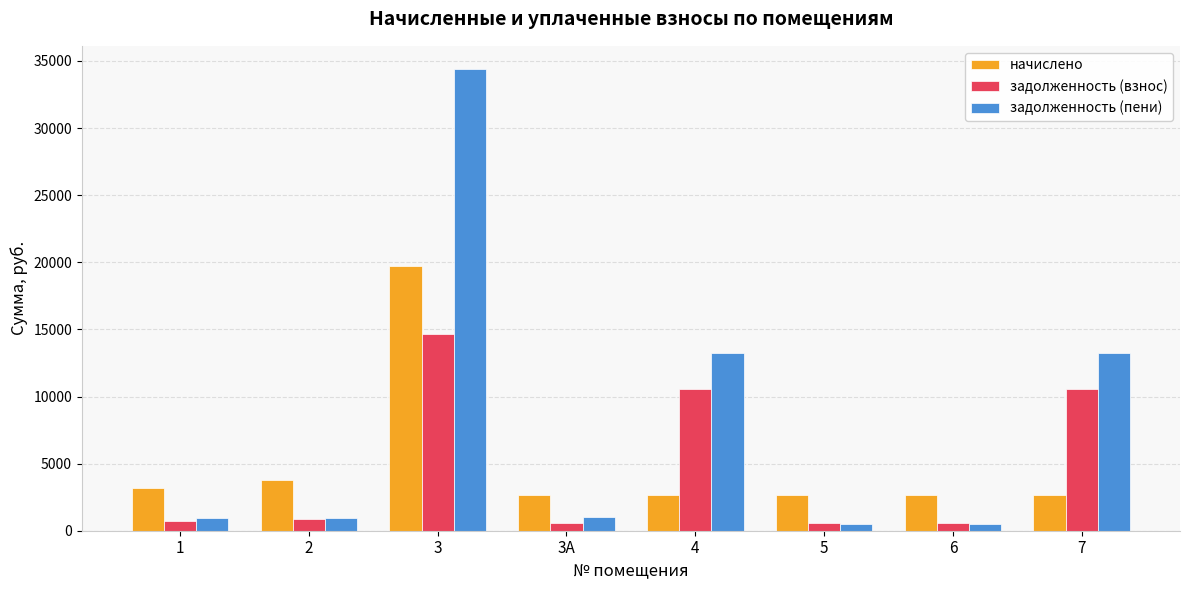

How many values in the задолженность (пени) series exceed 1054?

4